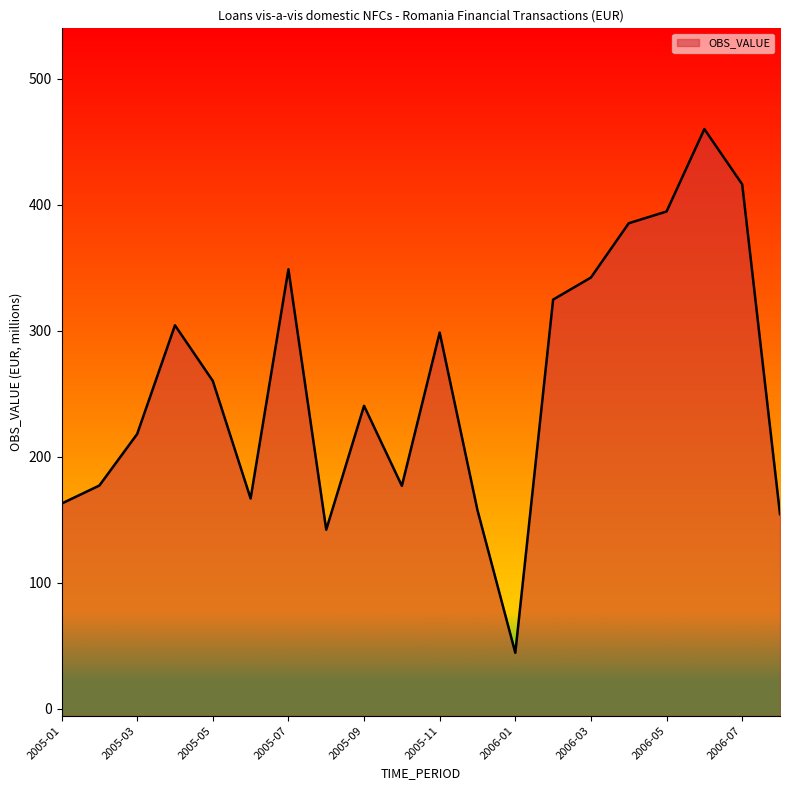

Reading left to right, transcribe all the data shown in this chart.

2005-01=162.7	2005-02=177.1	2005-03=218.0	2005-04=304.4	2005-05=260.2	2005-06=166.8	2005-07=348.9	2005-08=142.0	2005-09=240.4	2005-10=176.9	2005-11=298.6	2005-12=157.5	2006-01=44.3	2006-02=324.8	2006-03=342.3	2006-04=385.4	2006-05=394.7	2006-06=460.2	2006-07=416.3	2006-08=154.4